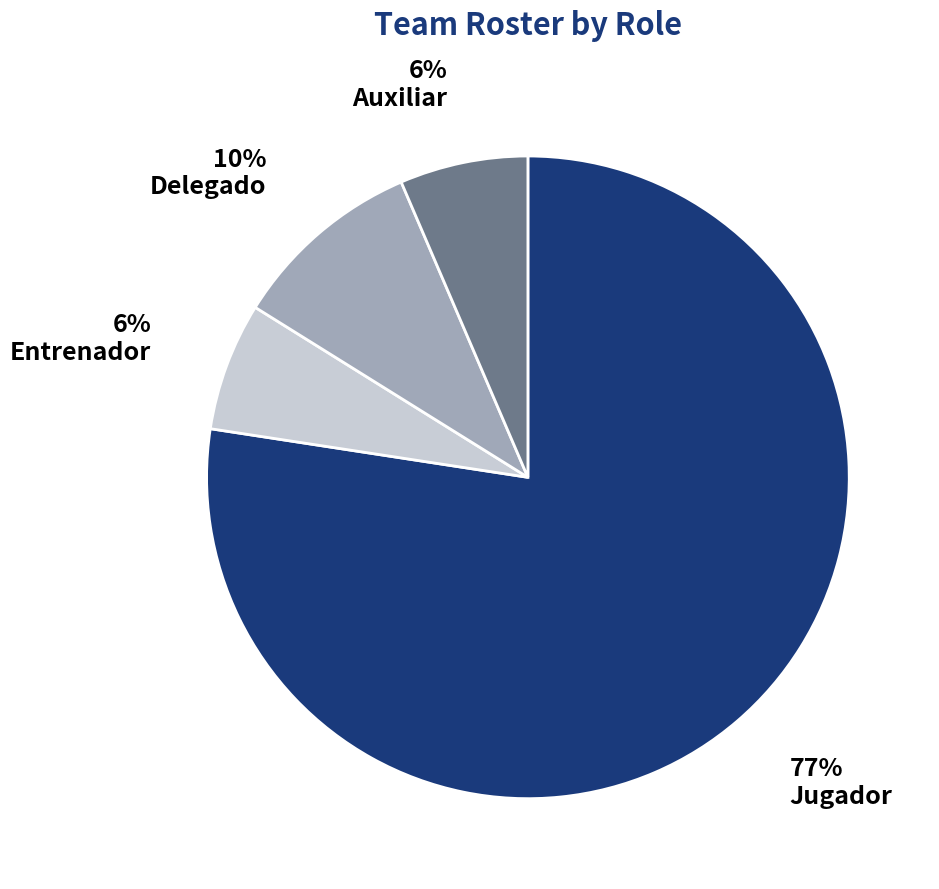

What percentage is the Delegado slice, to the nearest percent?

10%